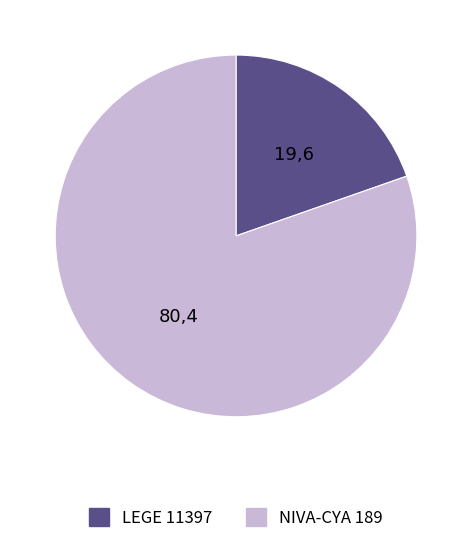

Does LEGE 11397 account for over 50% of the chart?

No